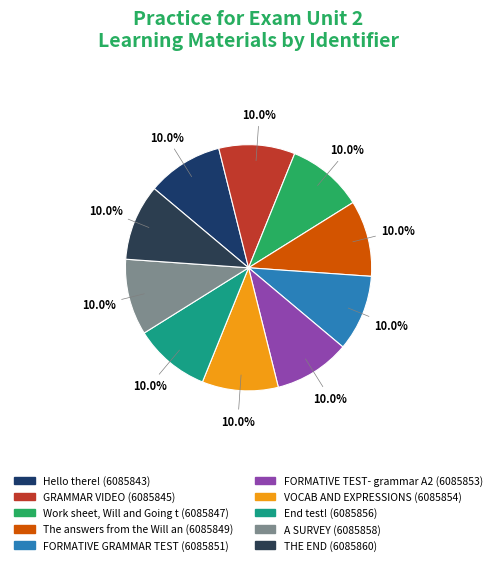

What is the smallest slice in the pie chart?

Hello there!